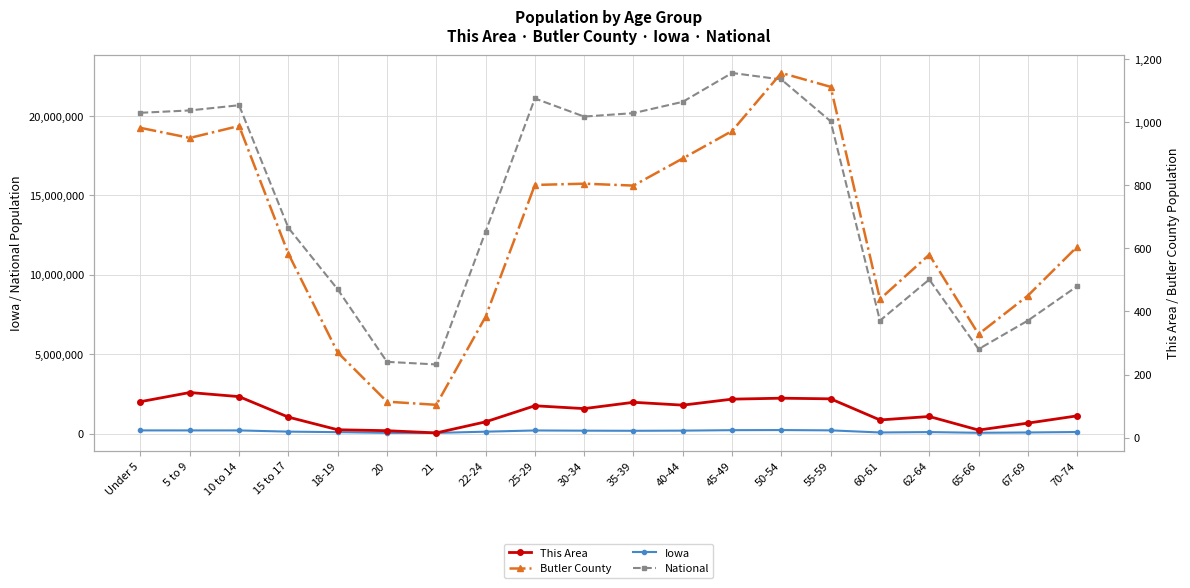

Which series changed the most between 18-19 and 25-29?

National